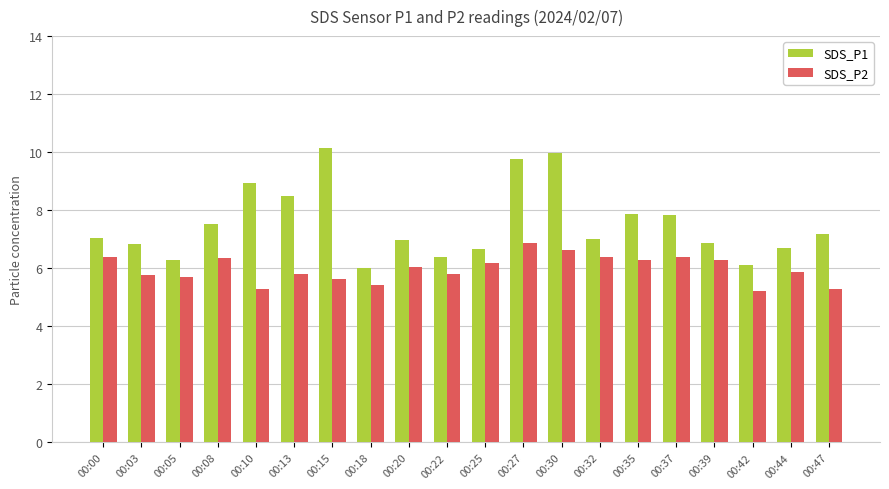

Rank the series by their average value, from highest to lowest.

SDS_P1, SDS_P2